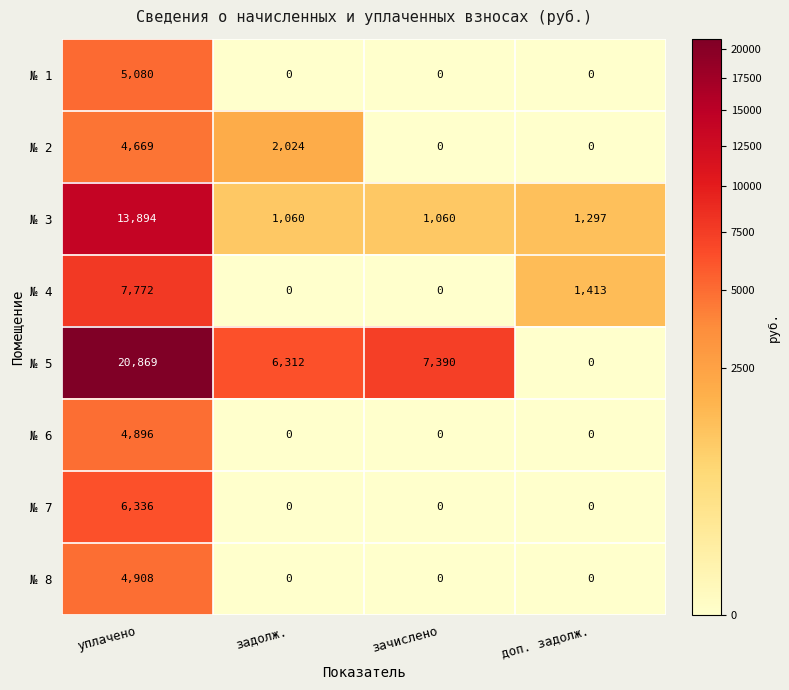

Which series has the largest total across all categories?

№ 5